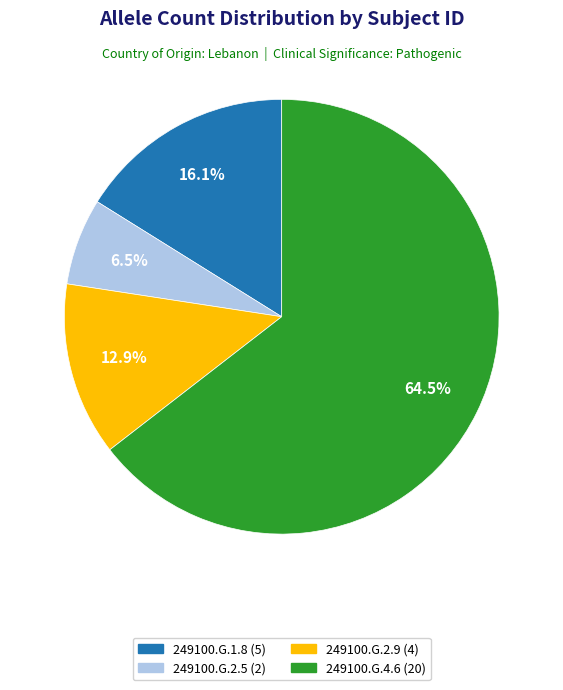

Which category has the smallest portion of the pie?

249100.G.2.5